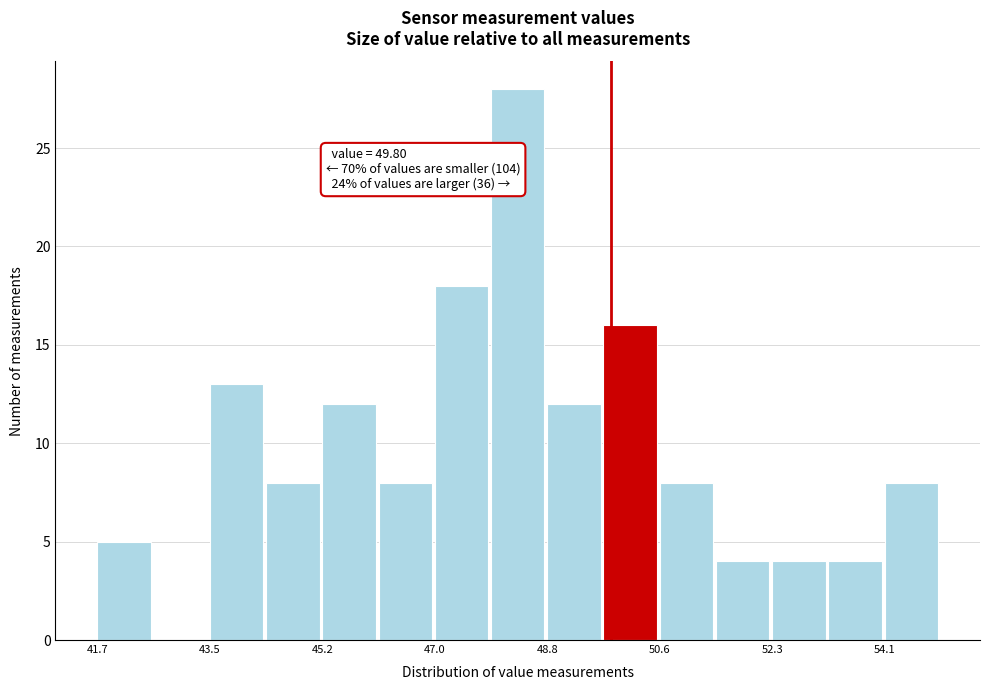

Which range on the x-axis has the tallest bar?

48.0 to 48.8